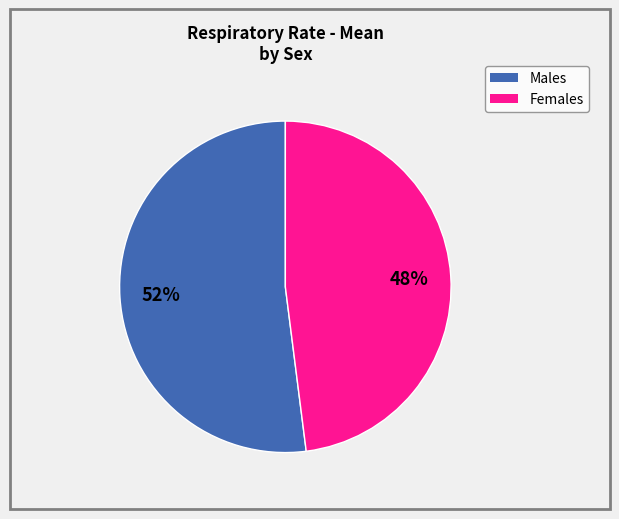

How many segments does this pie chart have?

2